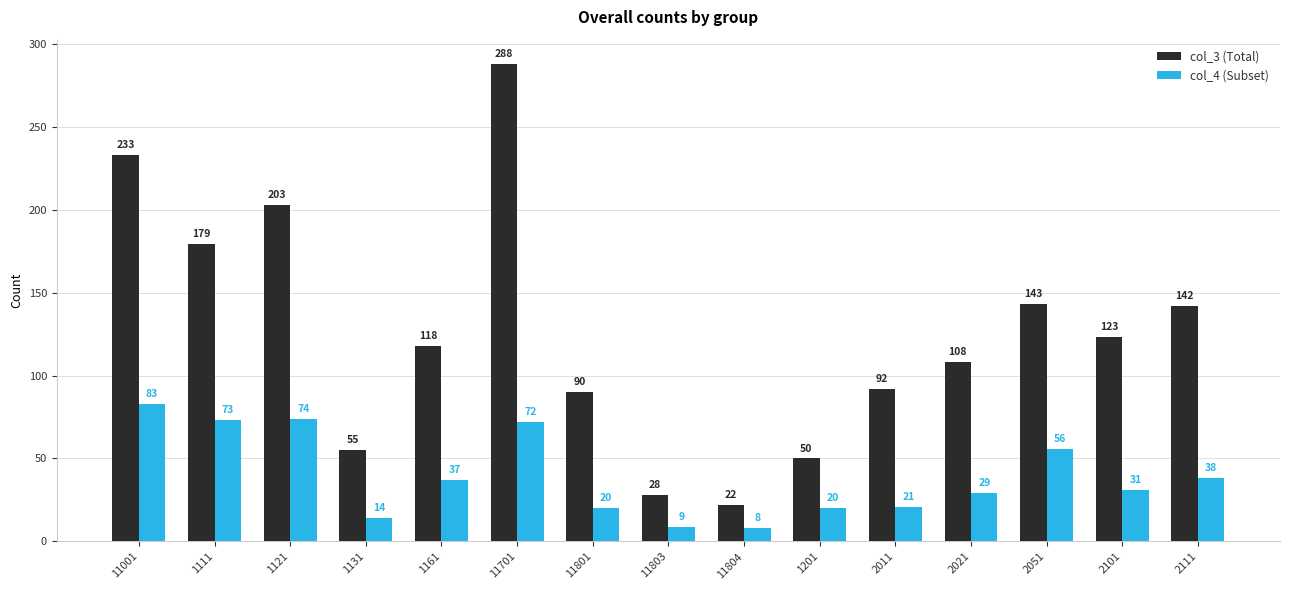

Which series has the largest total across all categories?

col_3 (Total)